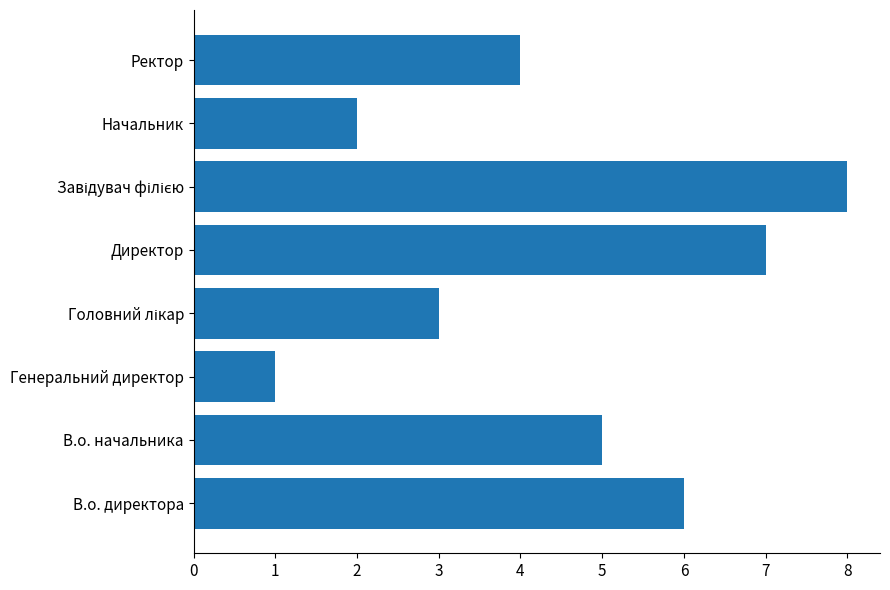

Reading top to bottom, what are all the values shown in this chart?

4	2	8	7	3	1	5	6